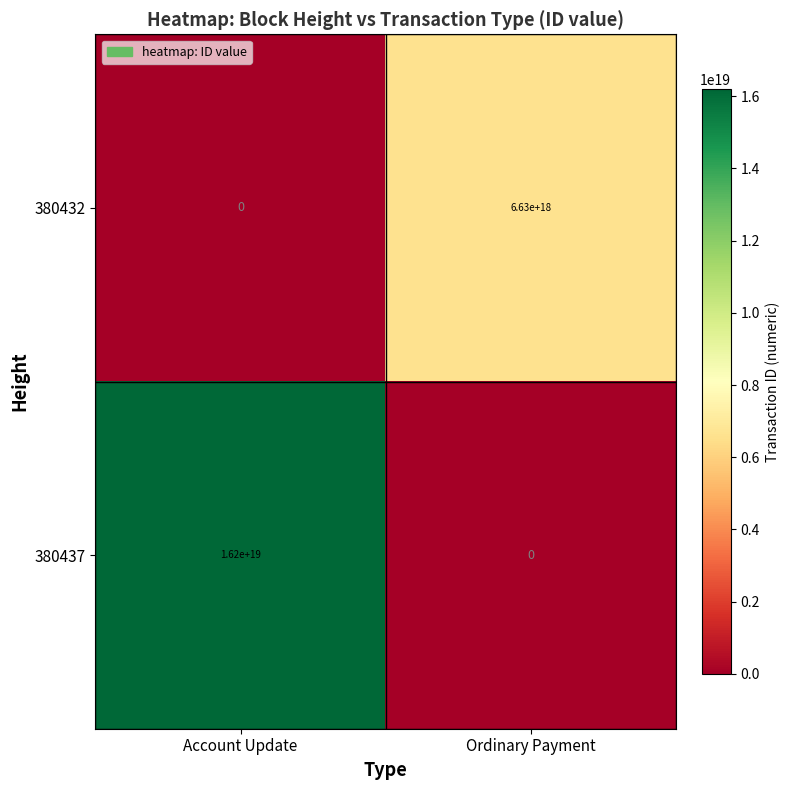

Which category has the highest value across all series?

Account Update